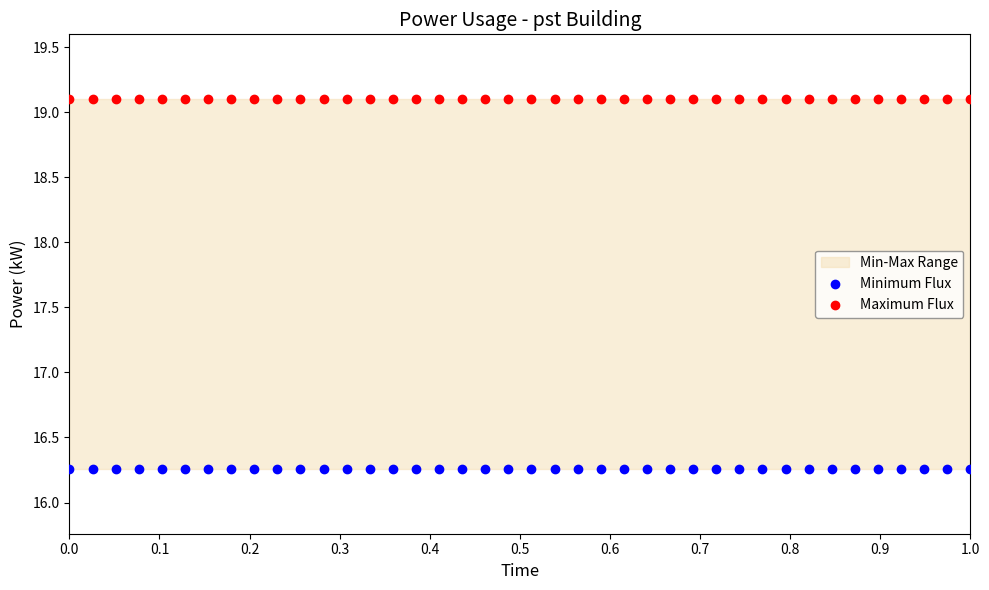

Which series contains the highest Y value?

Maximum Flux